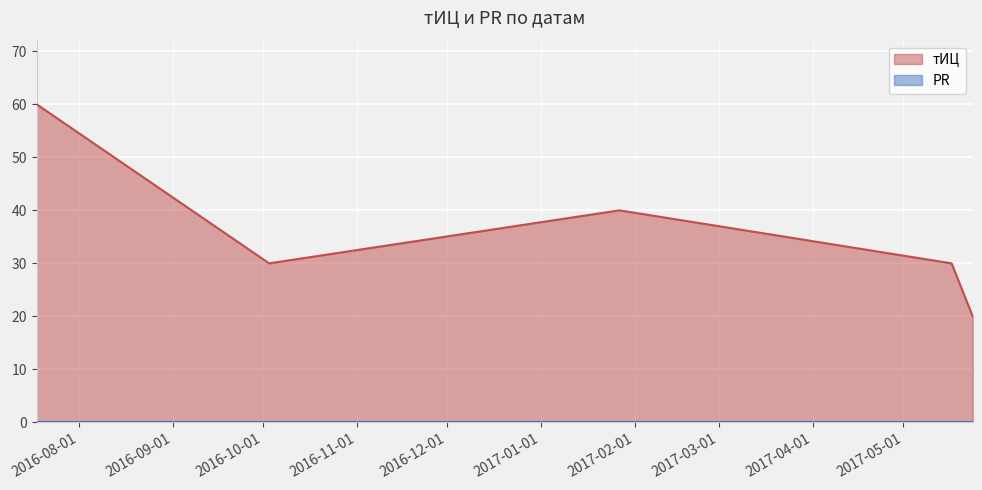

How many lines are shown in the chart?

2